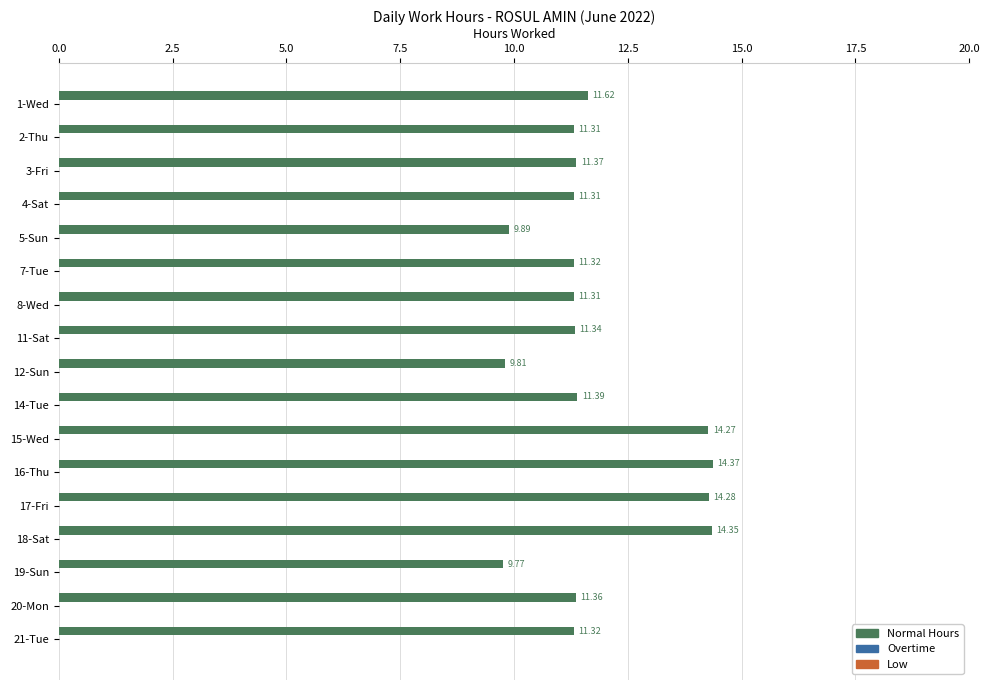

What is the difference between the values at 15-Wed and 20-Mon?

2.9